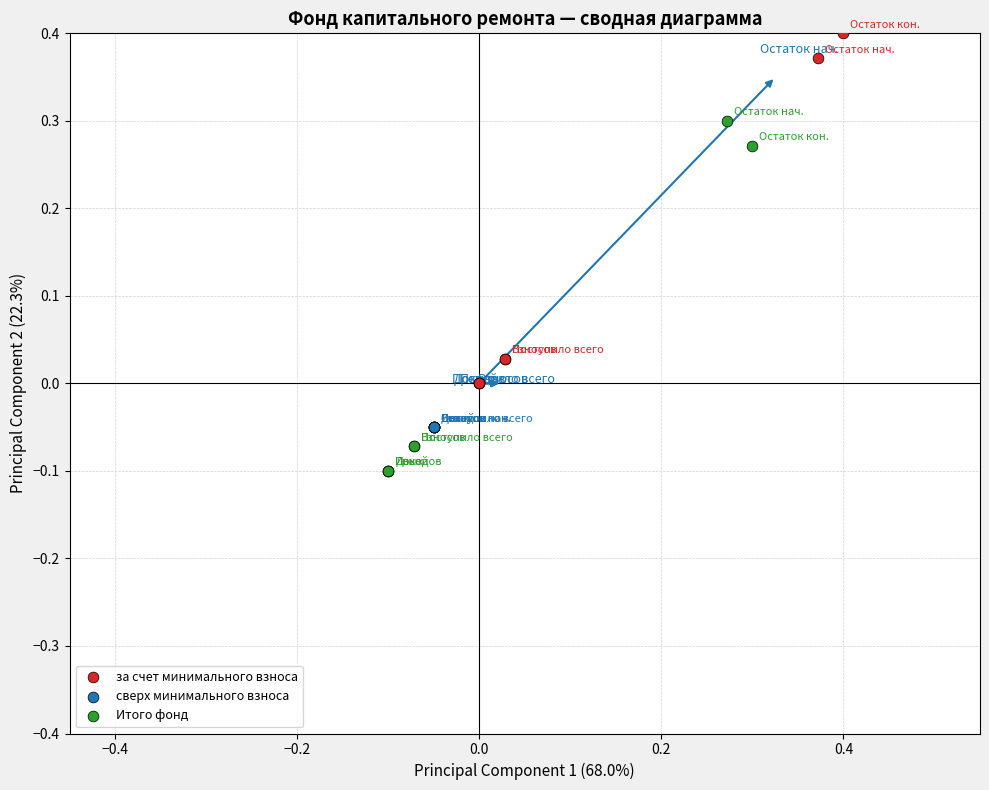

Which series reaches the minimum Y coordinate?

Итого фонд